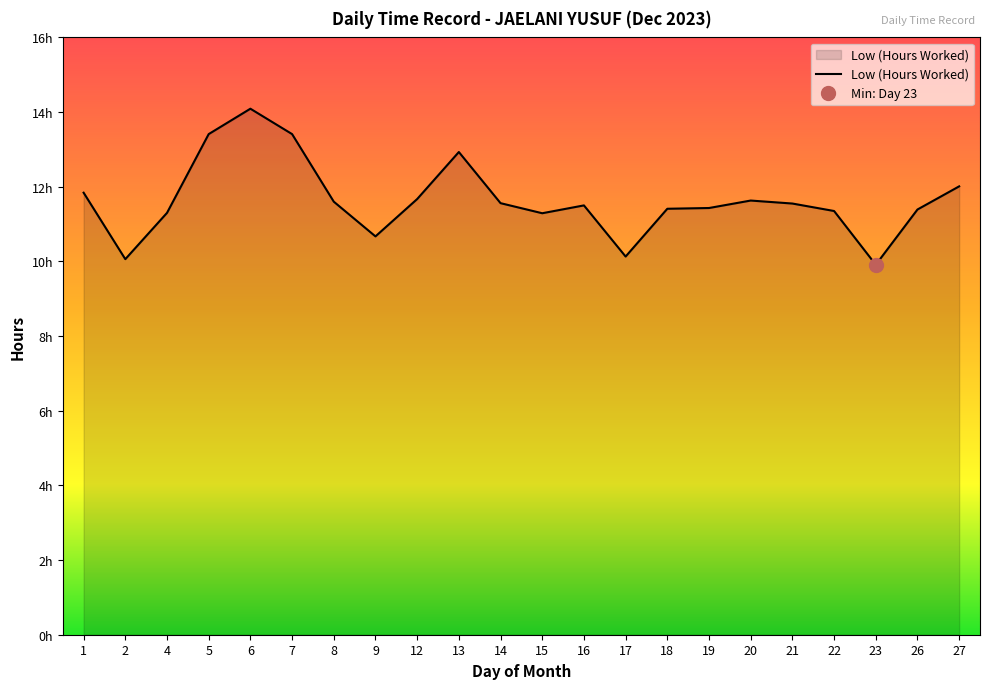

What is the smallest value displayed?

9.9